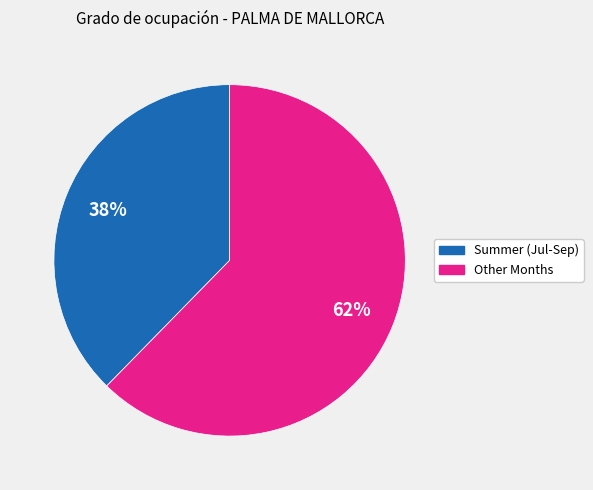

Does any single category account for the majority?

Yes